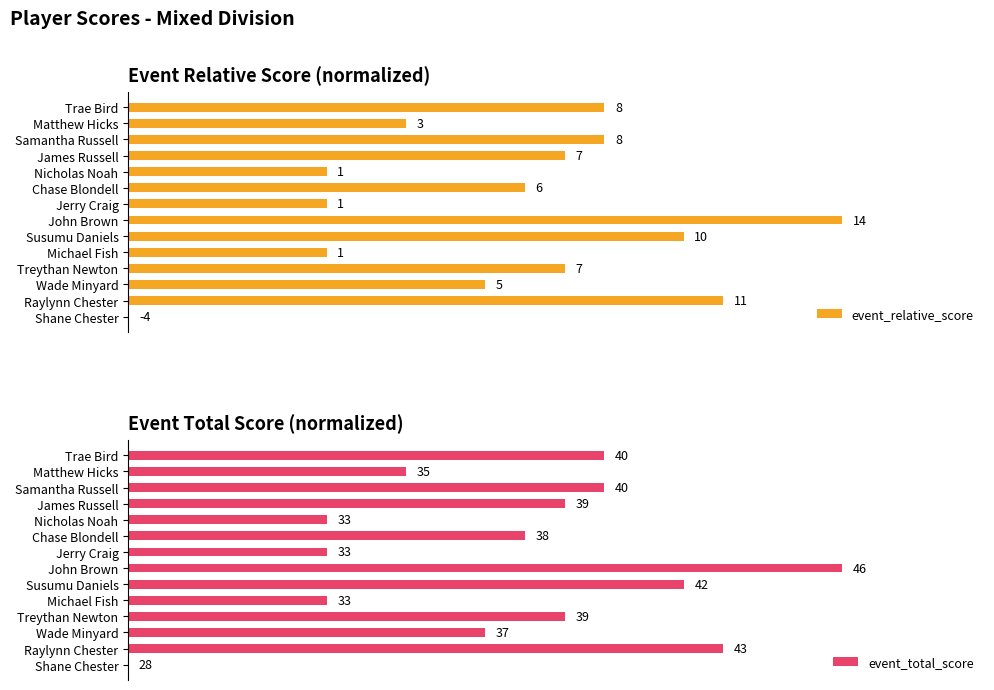

Between Shane Chester and James Russell, which series saw the biggest shift?

event_relative_score